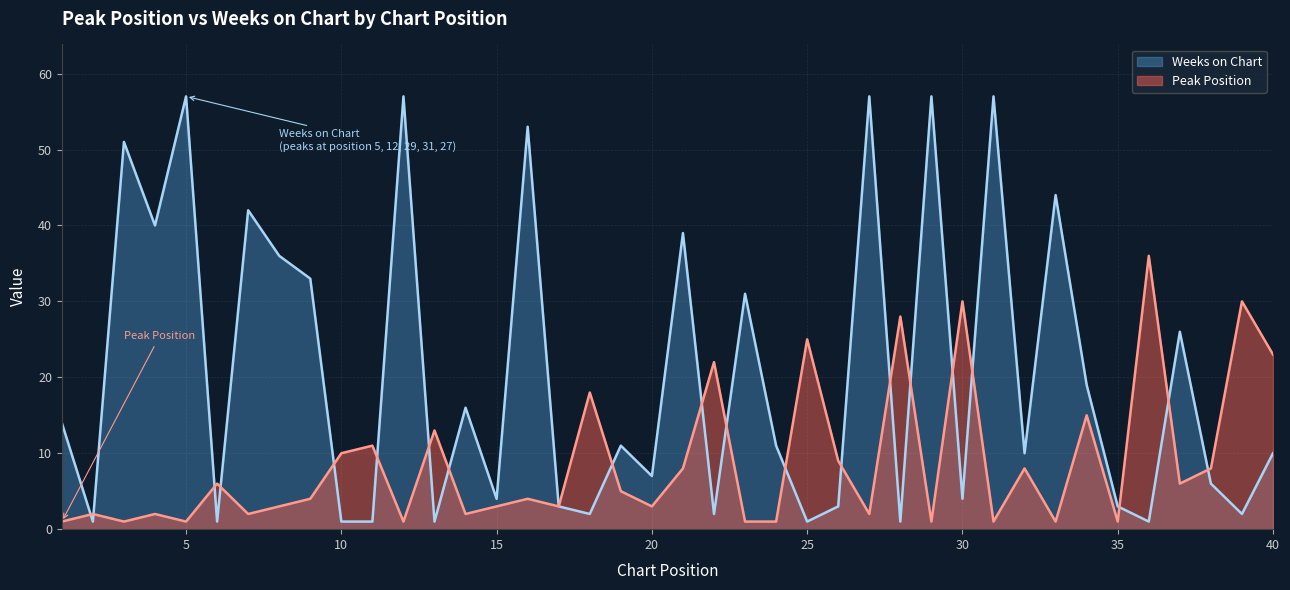

Reading left to right, list all the values displayed in this chart.

Peak Position: 1	2	1	2	1	6	2	3	4	10	11	1	13	2	3	4	3	18	5	3	8	22	1	1	25	9	2	28	1	30	1	8	1	15	1	36	6	8	30	23
Weeks on Chart: 14	1	51	40	57	1	42	36	33	1	1	57	1	16	4	53	3	2	11	7	39	2	31	11	1	3	57	1	57	4	57	10	44	19	3	1	26	6	2	10